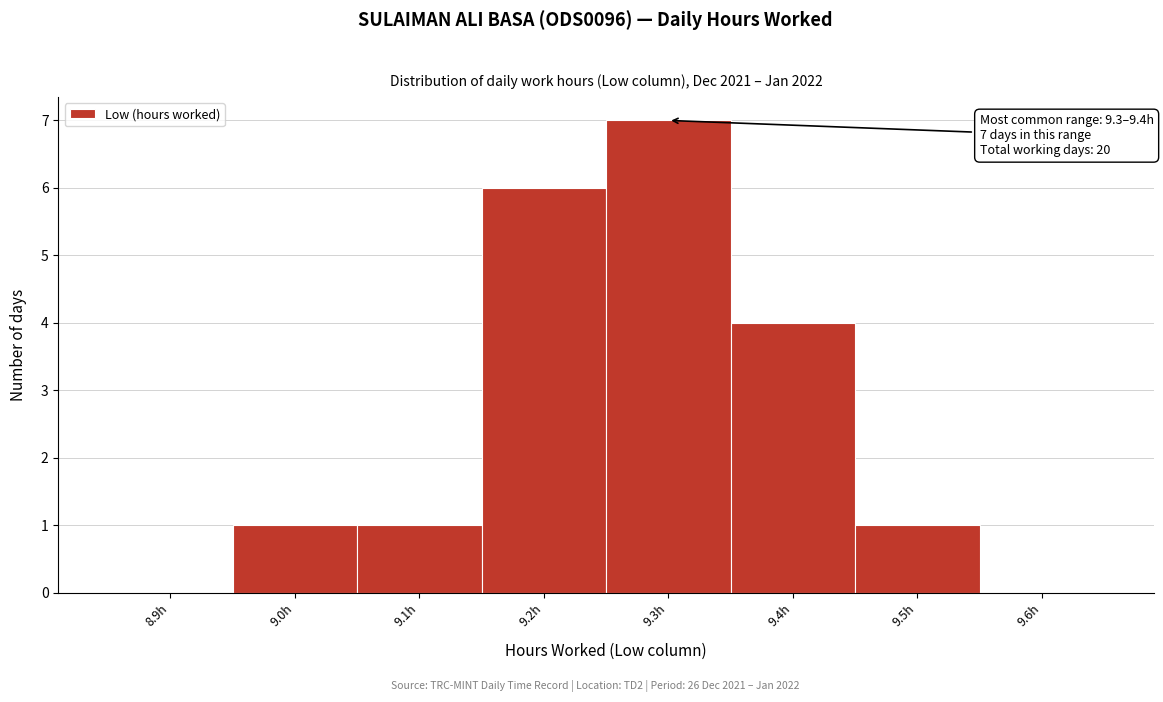

Reading right to left, what are all the values shown in this chart?

9.6h=0	9.5h=1	9.4h=4	9.3h=7	9.2h=6	9.1h=1	9.0h=1	8.9h=0